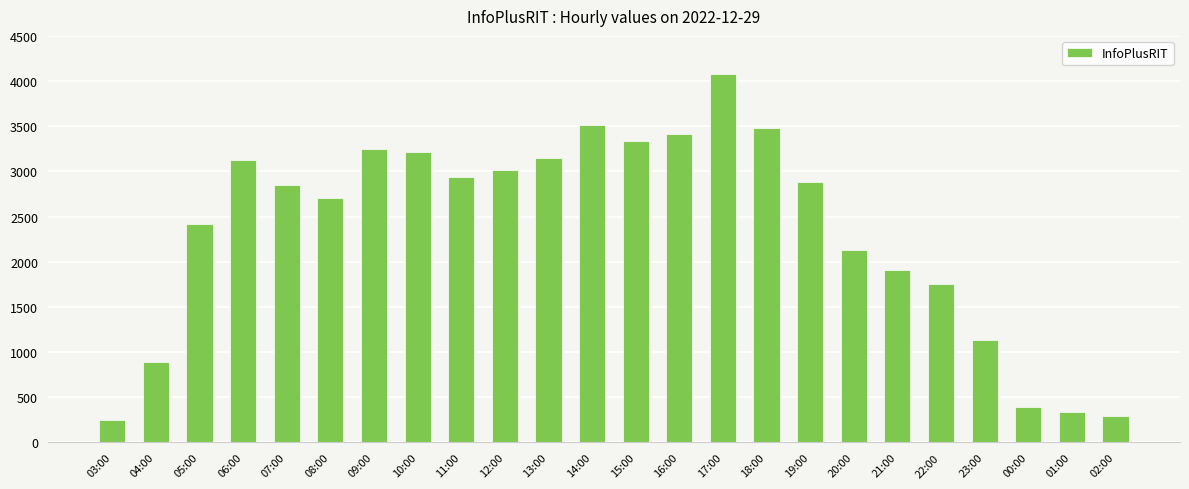

How many data points does each series have?

24